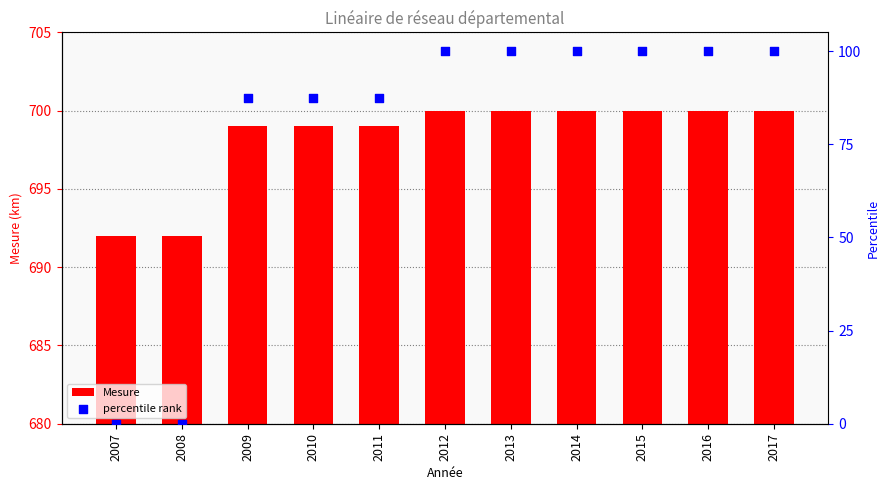

What is the total value across all series at 2009?

786.5